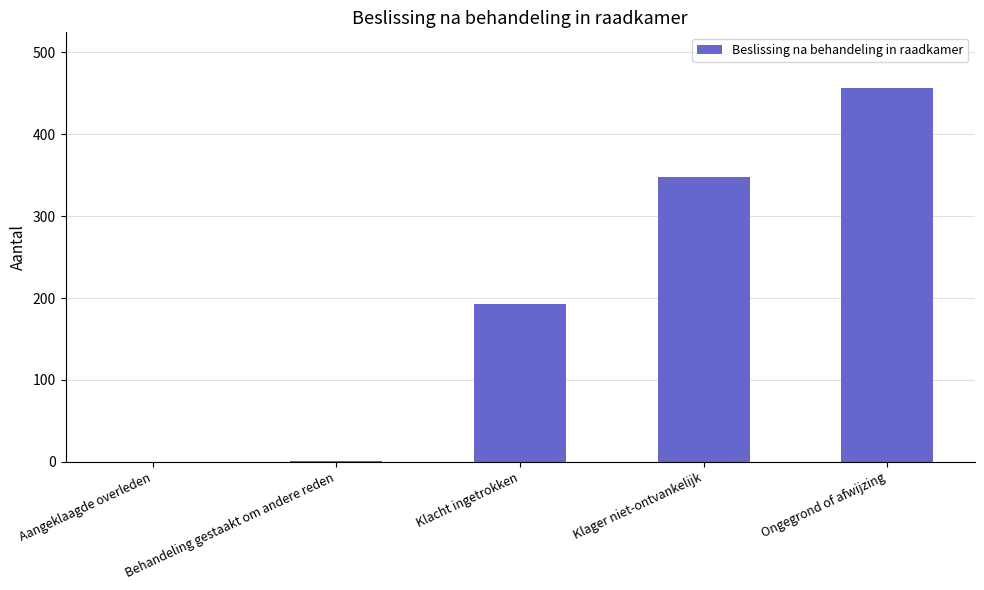

At which label is the value closest to 228?

Klacht ingetrokken